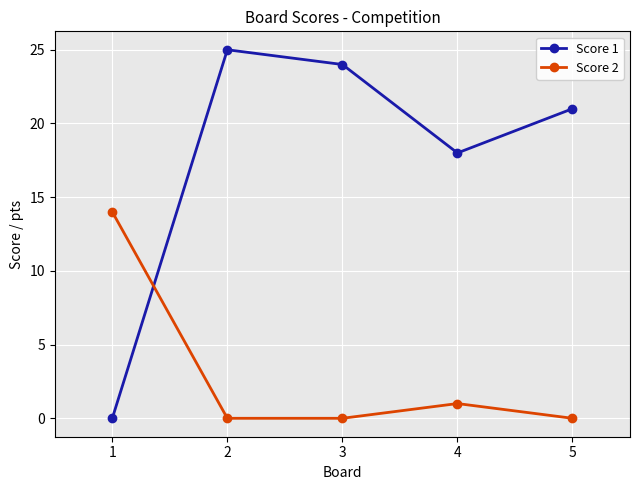

How many values in Score 1 are above zero?

4